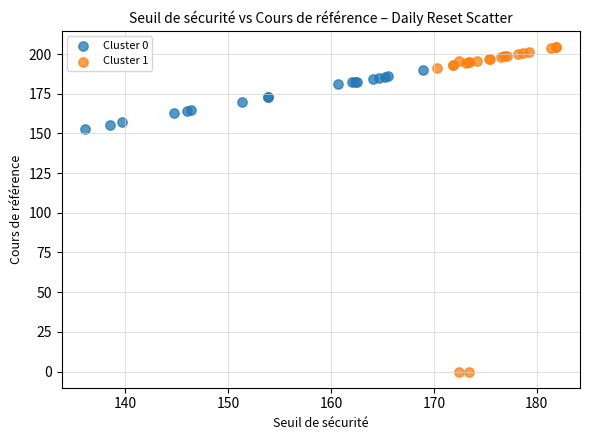

Which series contains the highest Y value?

Cluster 1